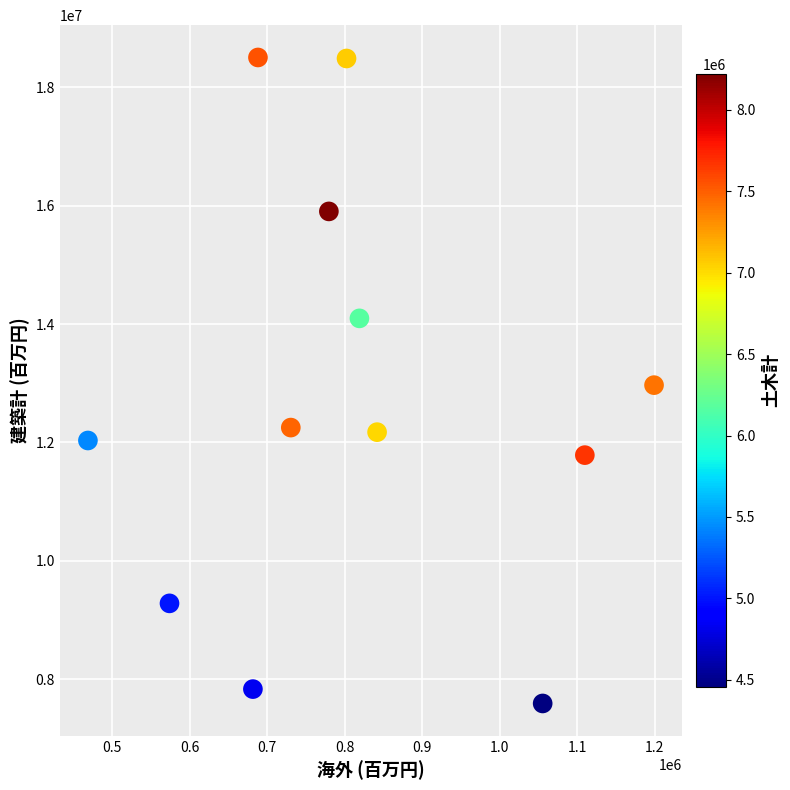

What is the average Y value?

12742861